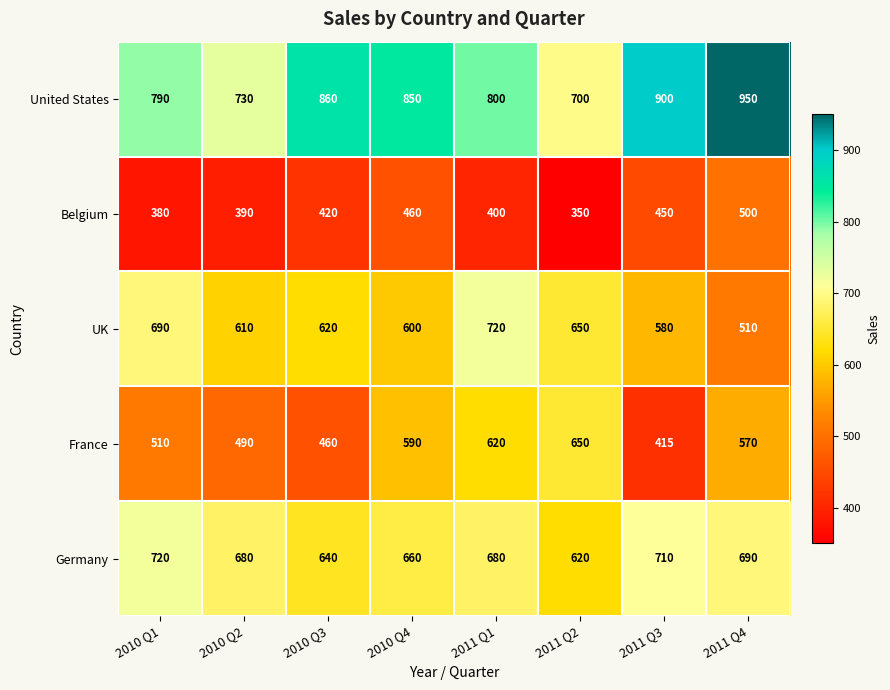

Rank the categories by Belgium value from lowest to highest.

2011 Q2, 2010 Q1, 2010 Q2, 2011 Q1, 2010 Q3, 2011 Q3, 2010 Q4, 2011 Q4